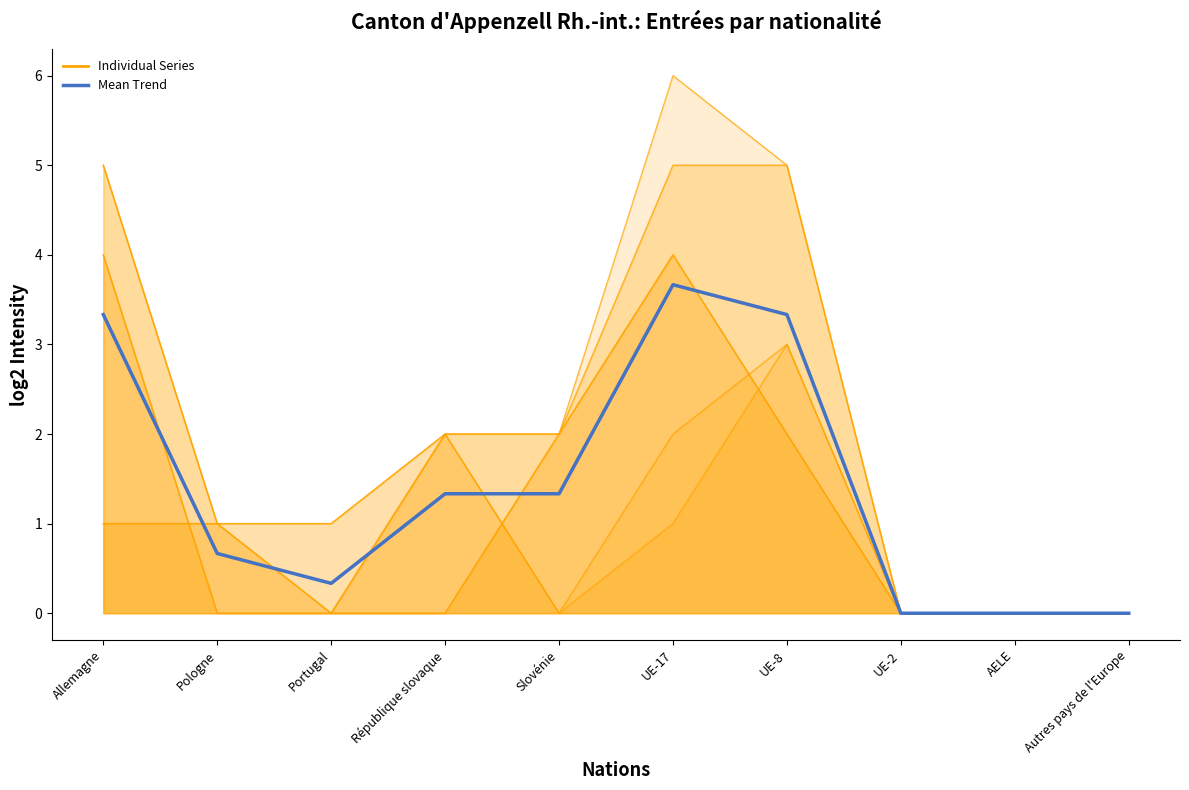

True or false: the data shows 3.3 at UE-8.

True